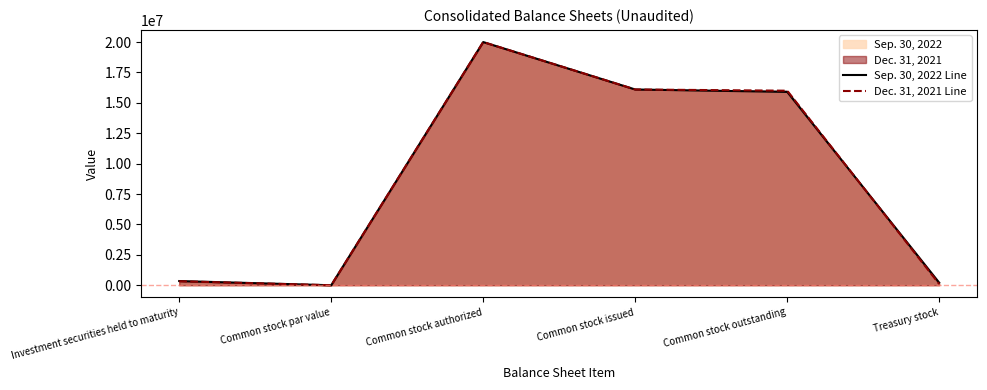

What is the spread (max minus min) of values at Investment securities held to maturity?

15999